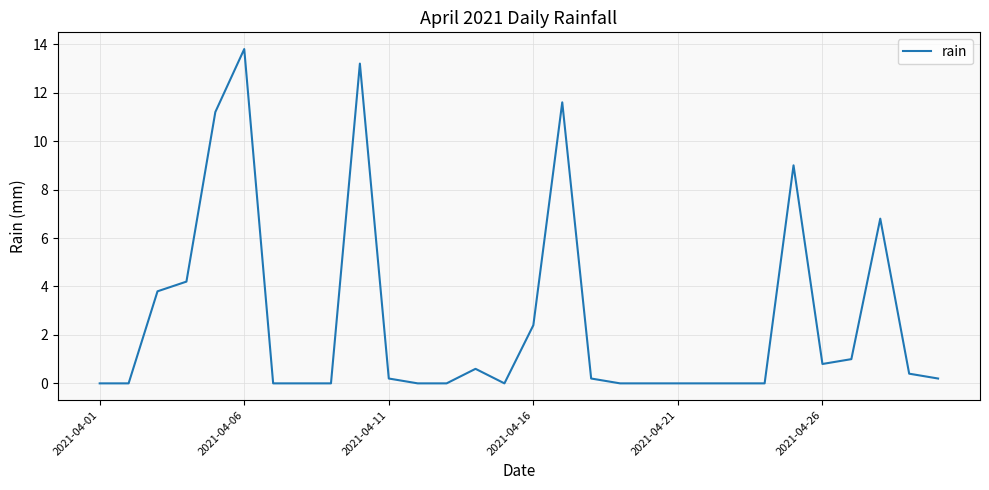

What is the greatest value displayed?

13.8